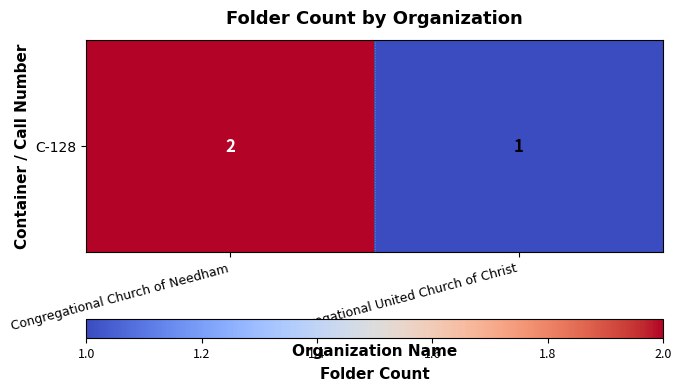

What is the change in value from Congregational Church of Needham to Congregational United Church of Christ?

-1